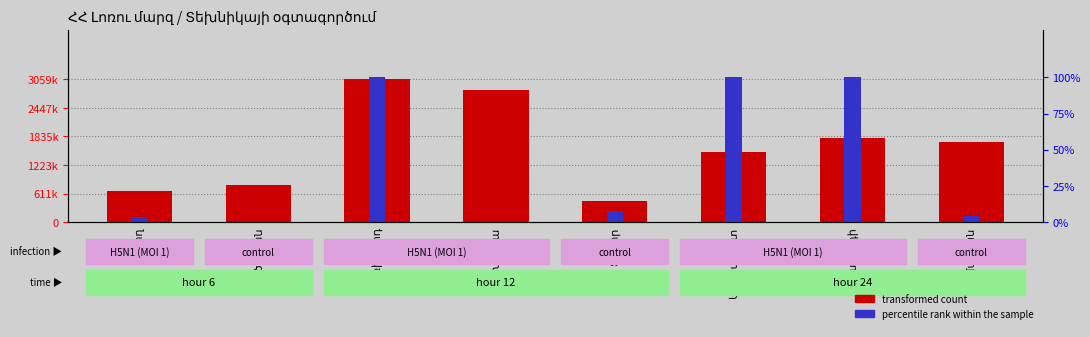

Which category has the lowest value across all series?

Մեծավան